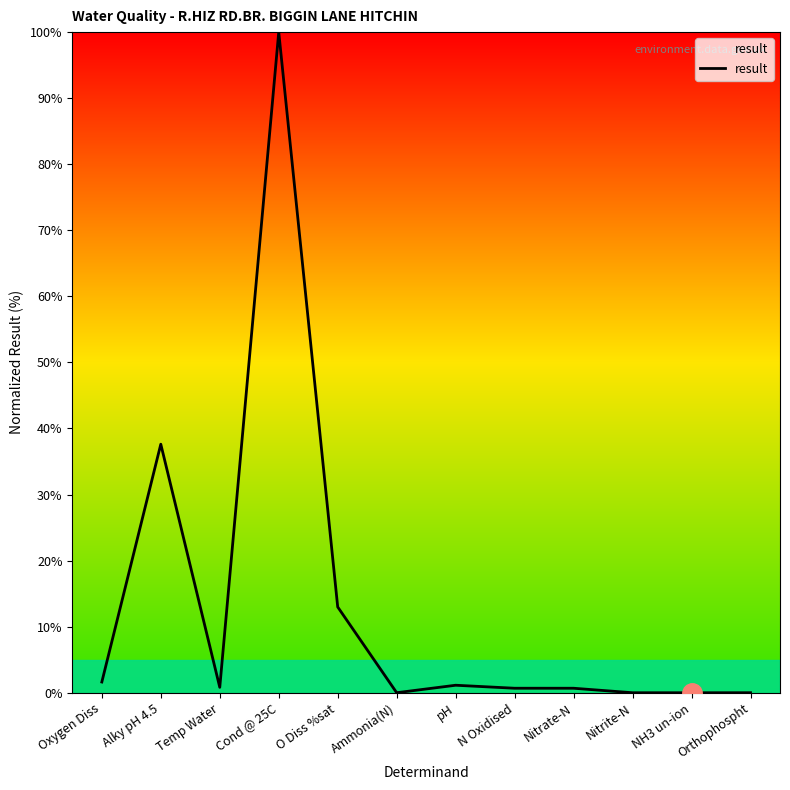

What is the greatest value displayed?

100.0